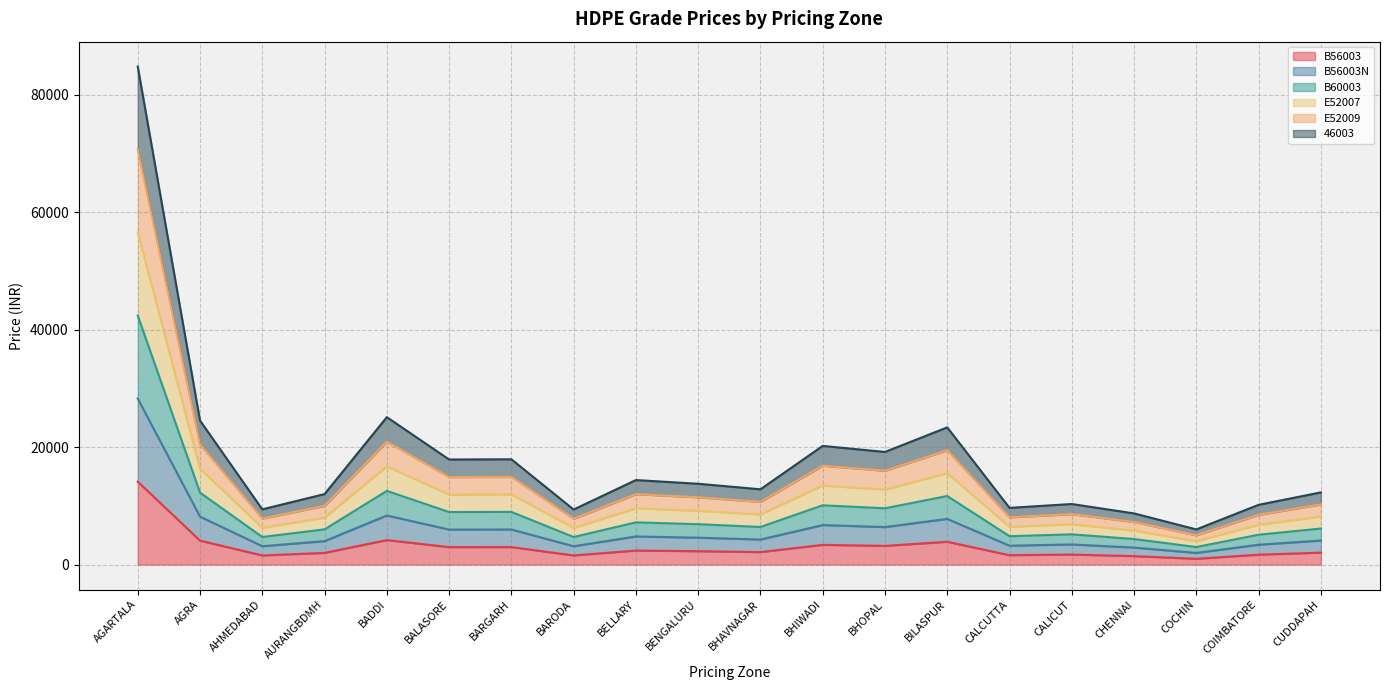

What is the sum of all B56003 values?

60381